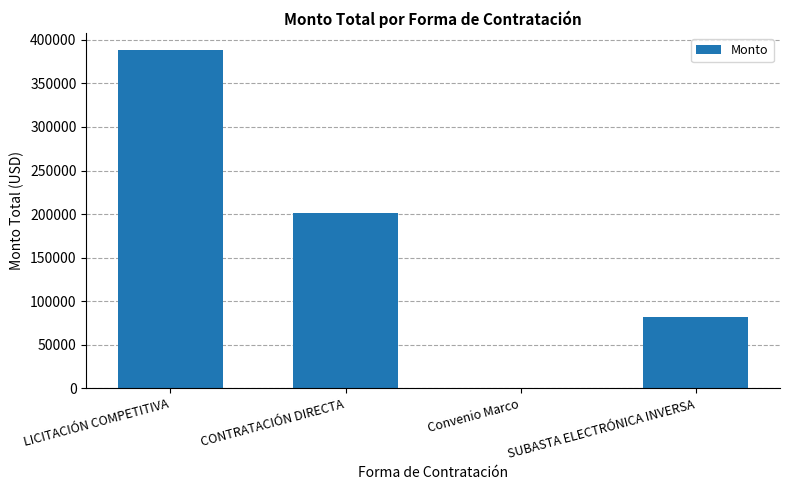

What is the average value?

167895.0